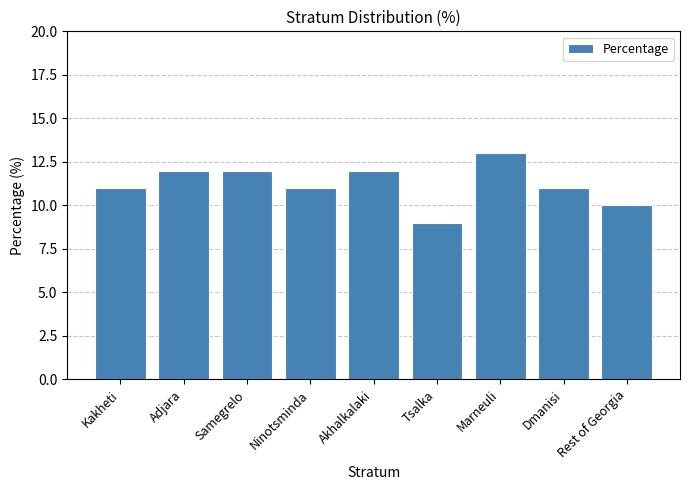

What is the value of the 6th bar from the left?

9